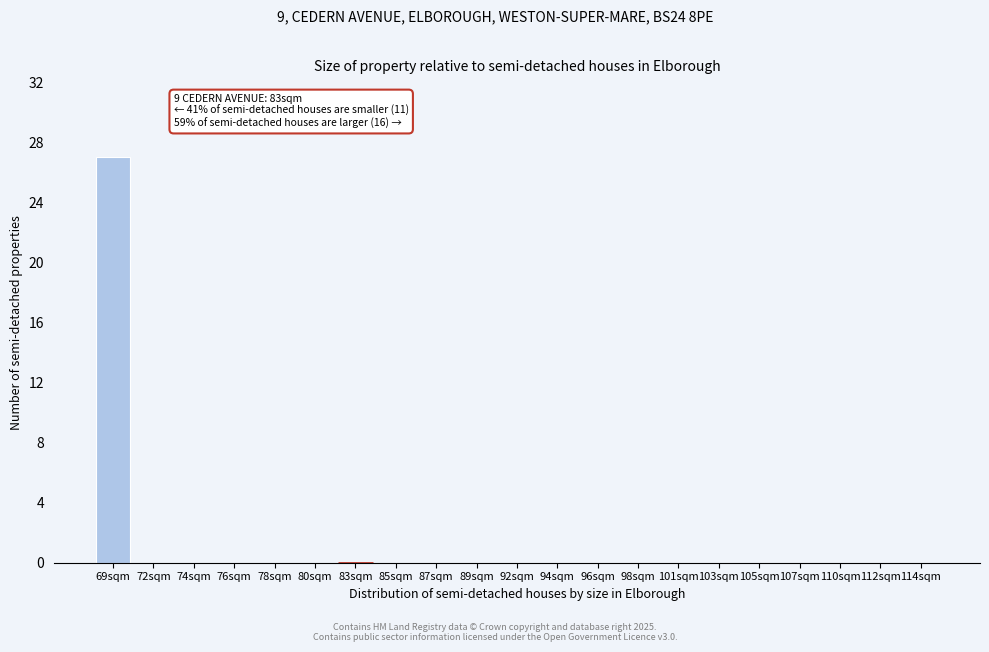

Reading left to right, extract all data points from this chart.

69sqm=27	72sqm=0	74sqm=0	76sqm=0	78sqm=0	80sqm=0	83sqm=0	85sqm=0	87sqm=0	89sqm=0	92sqm=0	94sqm=0	96sqm=0	98sqm=0	101sqm=0	103sqm=0	105sqm=0	107sqm=0	110sqm=0	112sqm=0	114sqm=0